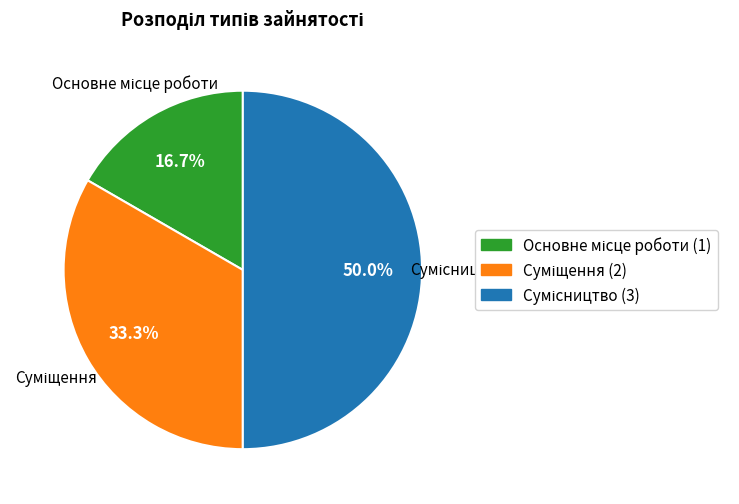

How many slices are in this pie chart?

3